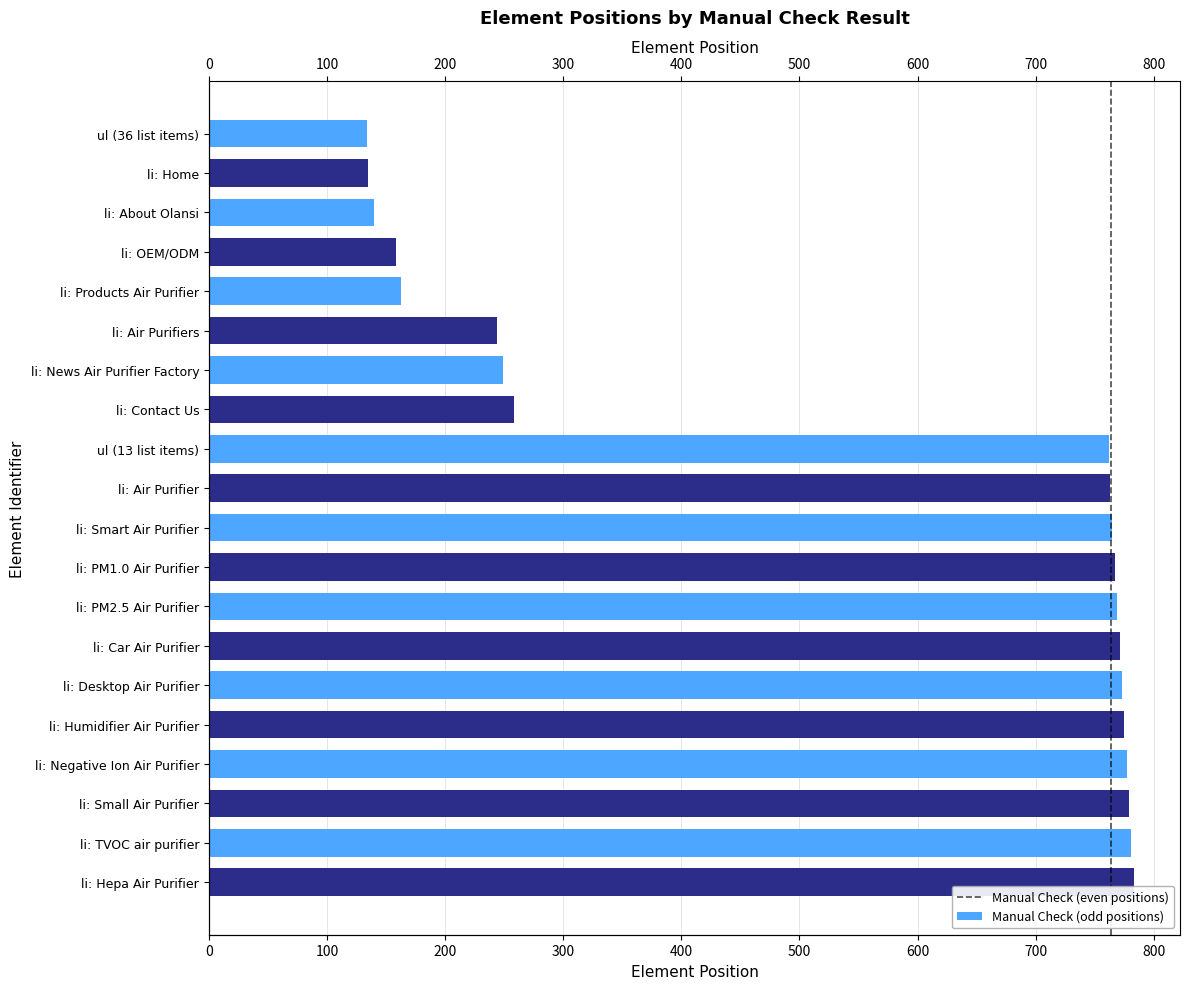

Which series has the largest total across all categories?

Manual Check (odd)